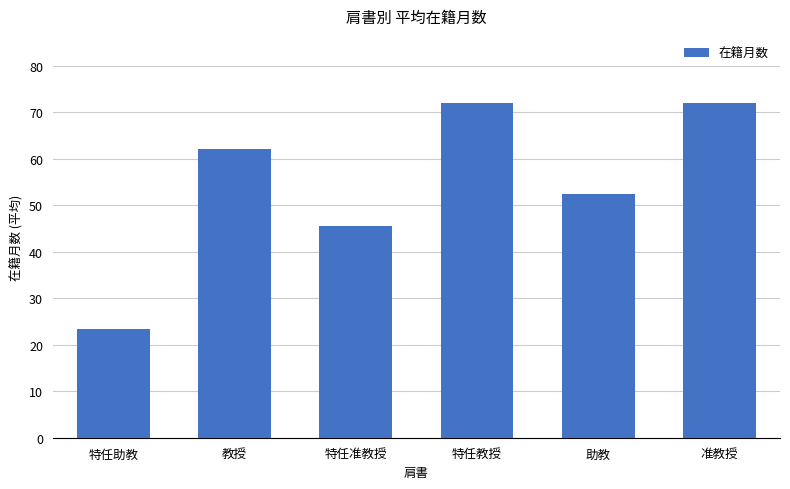

What is the smallest value displayed?

23.4